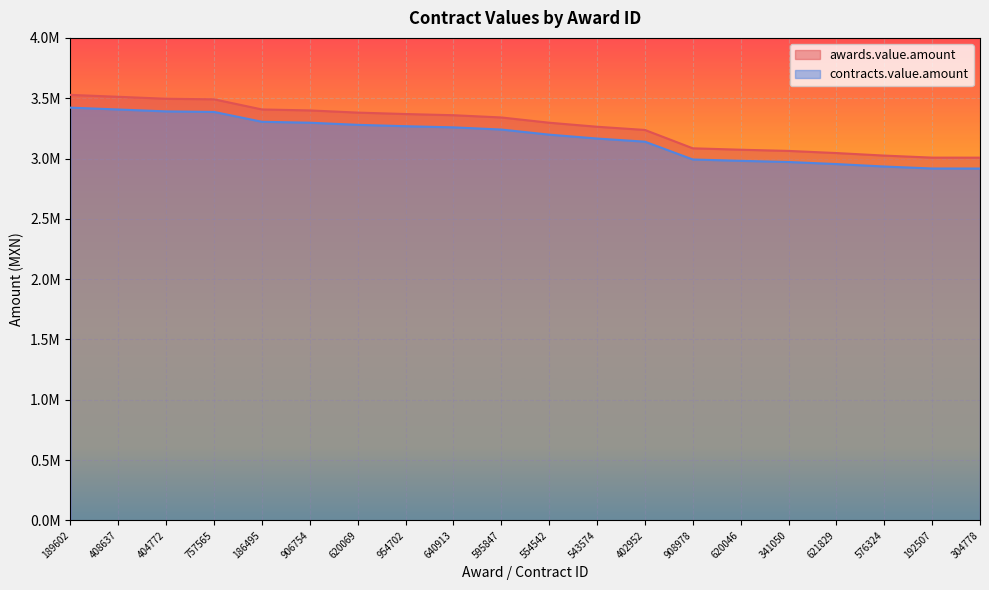

The value of contracts.value.amount at 640913 is 3258263.4. True or false?

True